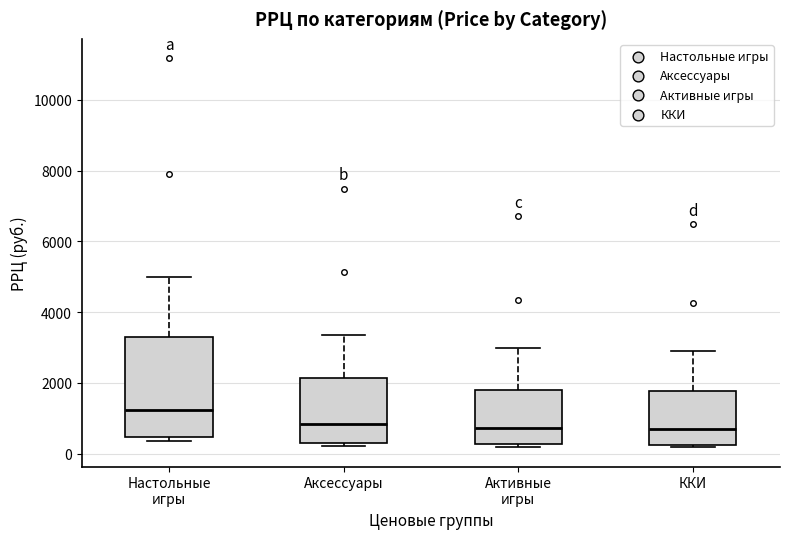

Reading left to right, transcribe this box plot: for each box, give where its median line is, the range the box spans, and where its two whiskers end, as read against the y-axis. The values are not printed on the chart, so give them approximately, as read against the axis.

Настольные игры: median 1200, box 400 to 3200, whiskers 400 (just below the box's lower edge) to 5000
Аксессуары: median 800, box 400 to 2200, whiskers 200 to 3400
Активные игры: median 800, box 200 to 1800, whiskers 200 (just below the box's lower edge) to 3000
ККИ: median 600, box 200 to 1800, whiskers 200 (just below the box's lower edge) to 2800